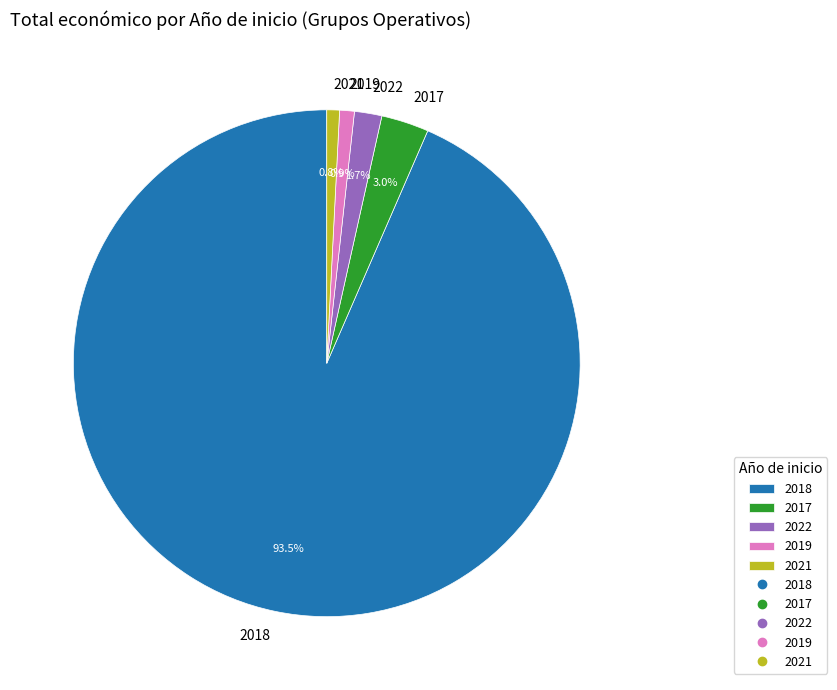

Combined, what portion of the pie is 2021 and 2017?

3.8%